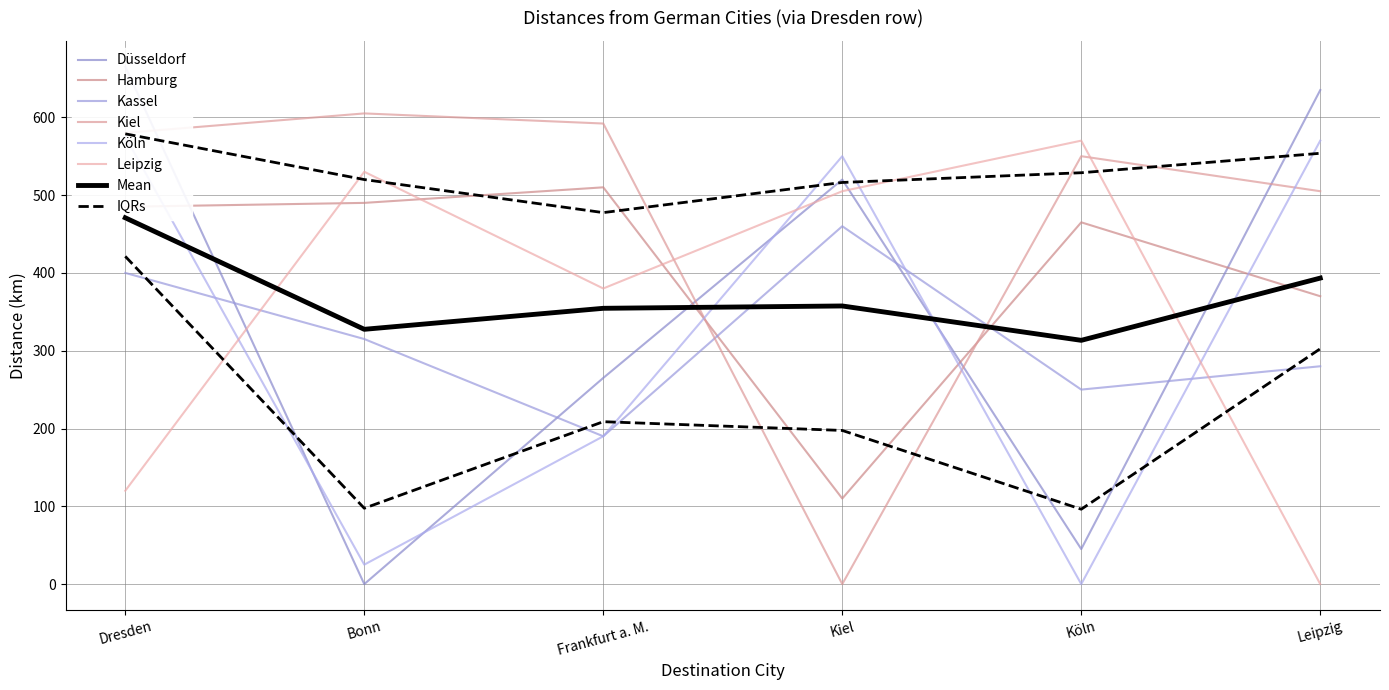

Rank the series by their maximum value, from lowest to highest.

Kassel, Hamburg, Leipzig, Köln, Kiel, Düsseldorf